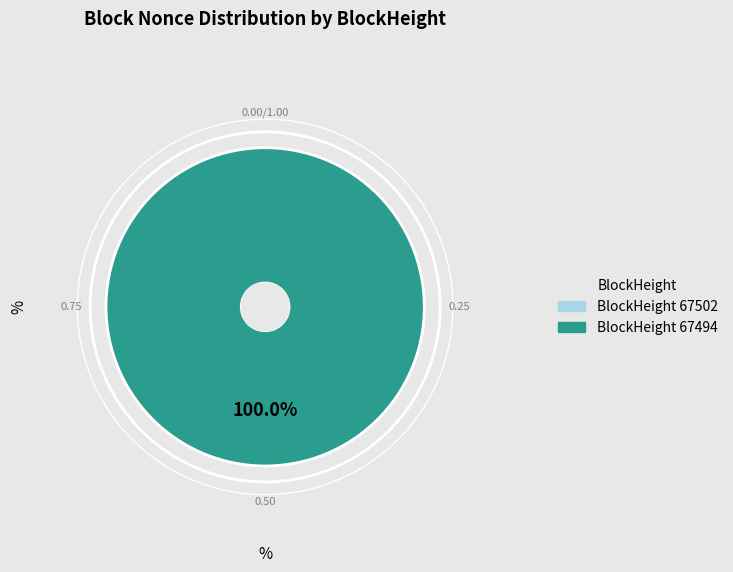

Is 67502 the majority of the pie?

No